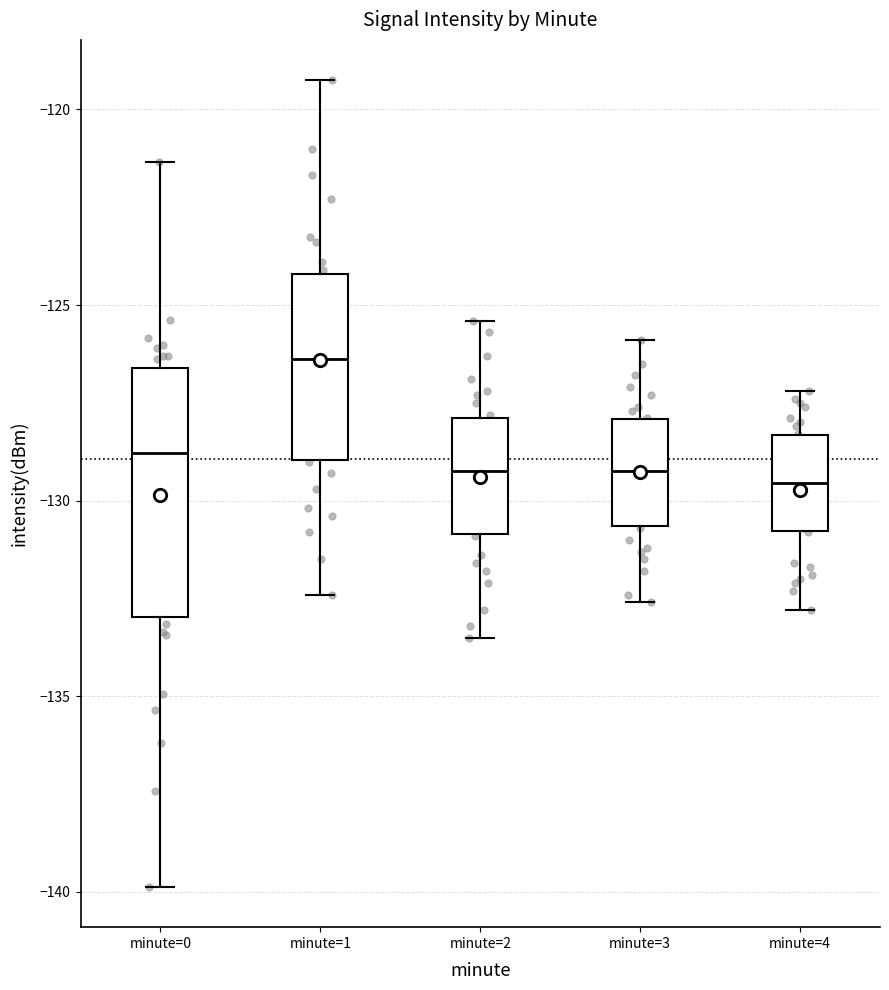

Where is the lower edge of the box for minute=2 on the y-axis? The values are not printed on the chart, so give them approximately, as read against the axis.

-131.0